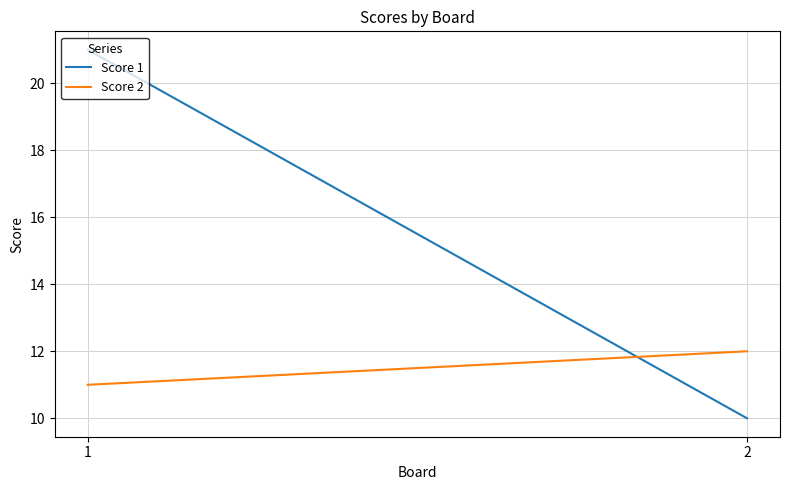

What is the difference between the maximum and minimum values in the Score 2 series?

1